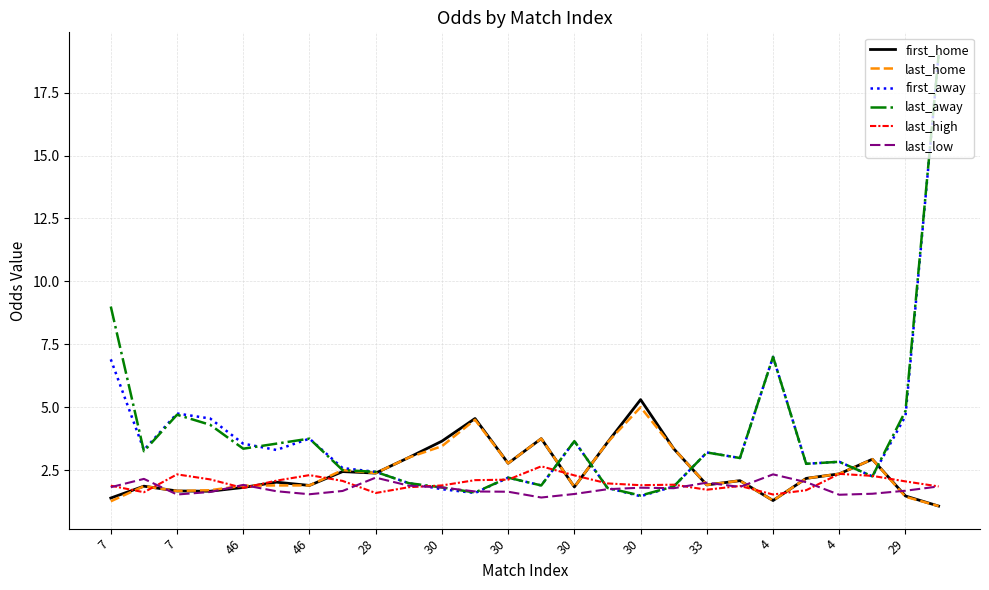

Which series has the largest range (max minus min)?

first_away